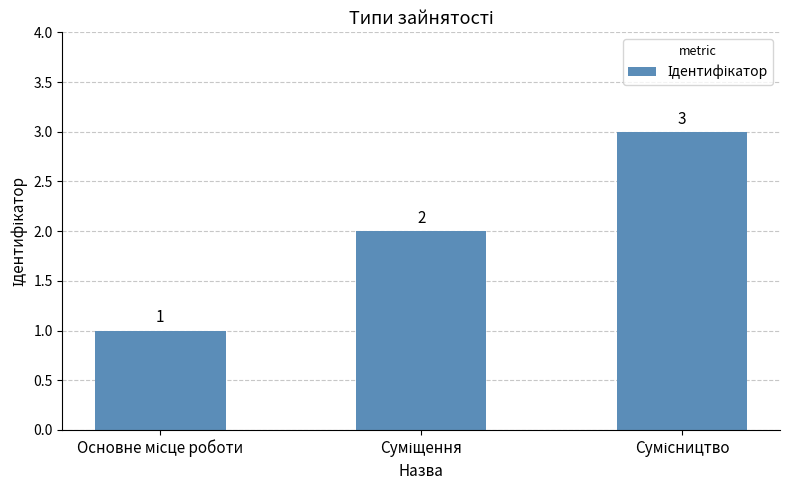

What is the sum of all values?

6